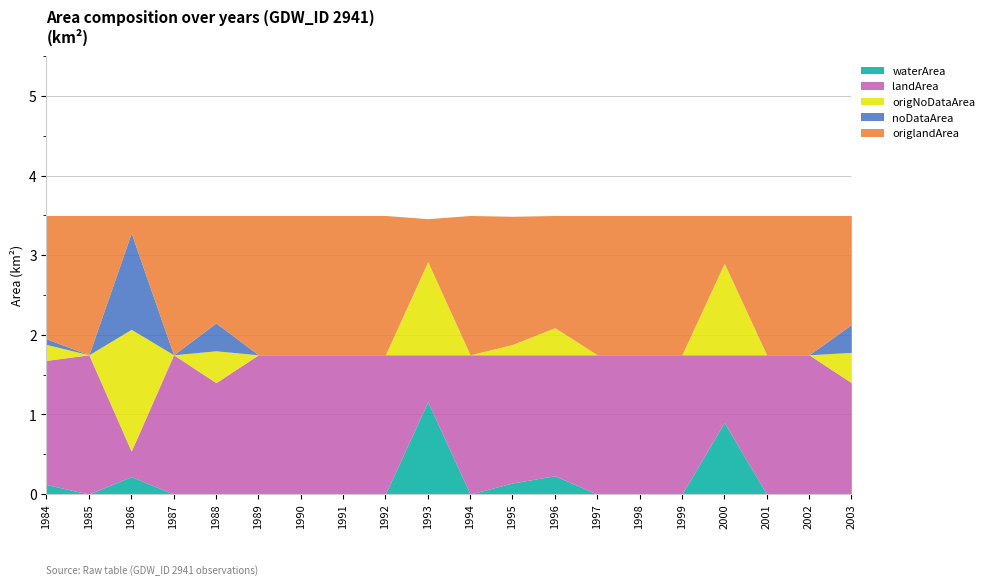

How many lines are shown in the chart?

5